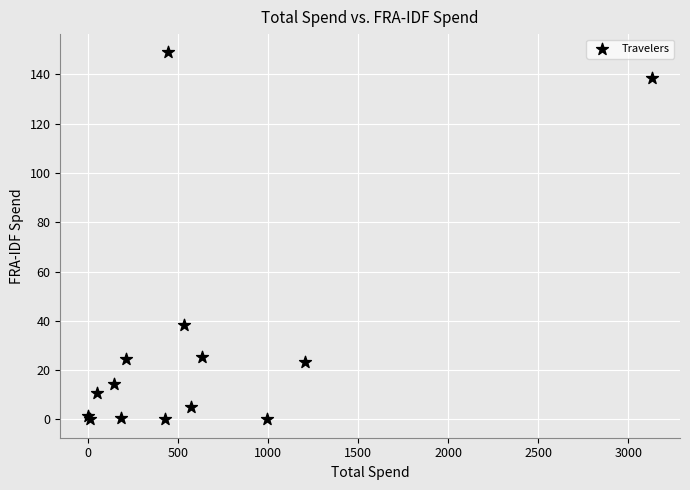

What Y value in the scatter plot is closest to 74?

38.4